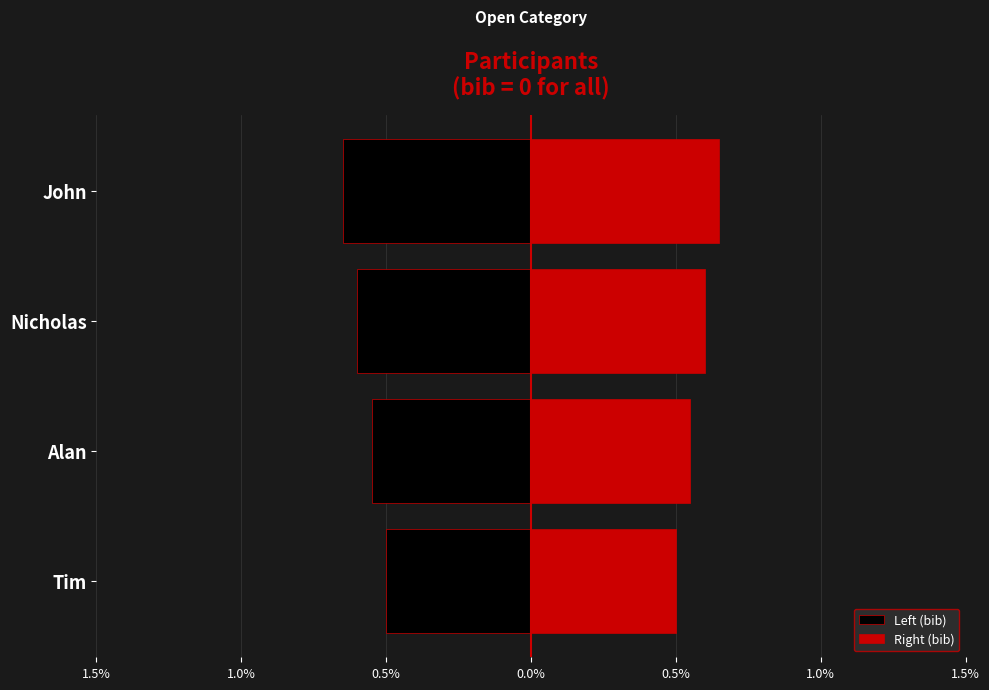

The Right (bib) series shows 0.3 at Nicholas. True or false?

False